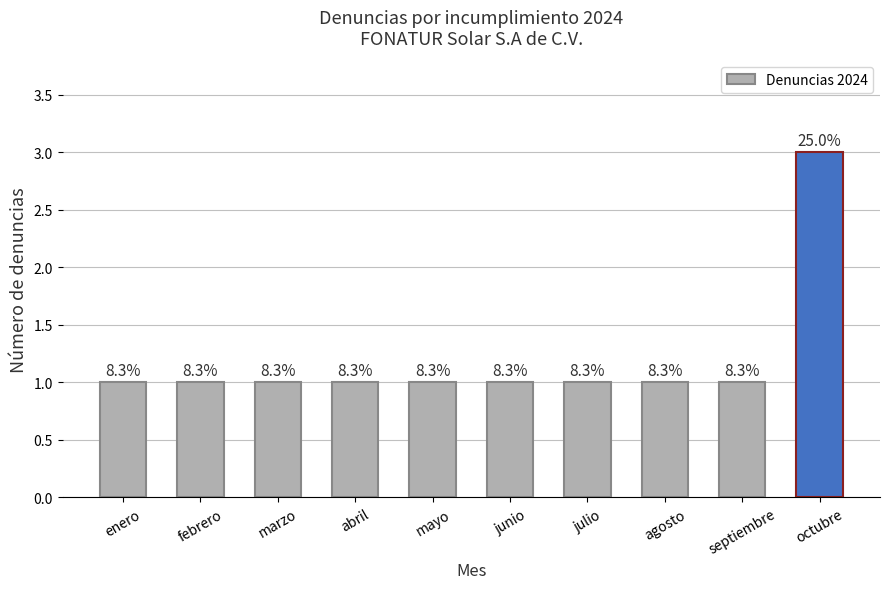

What is the smallest value displayed?

1